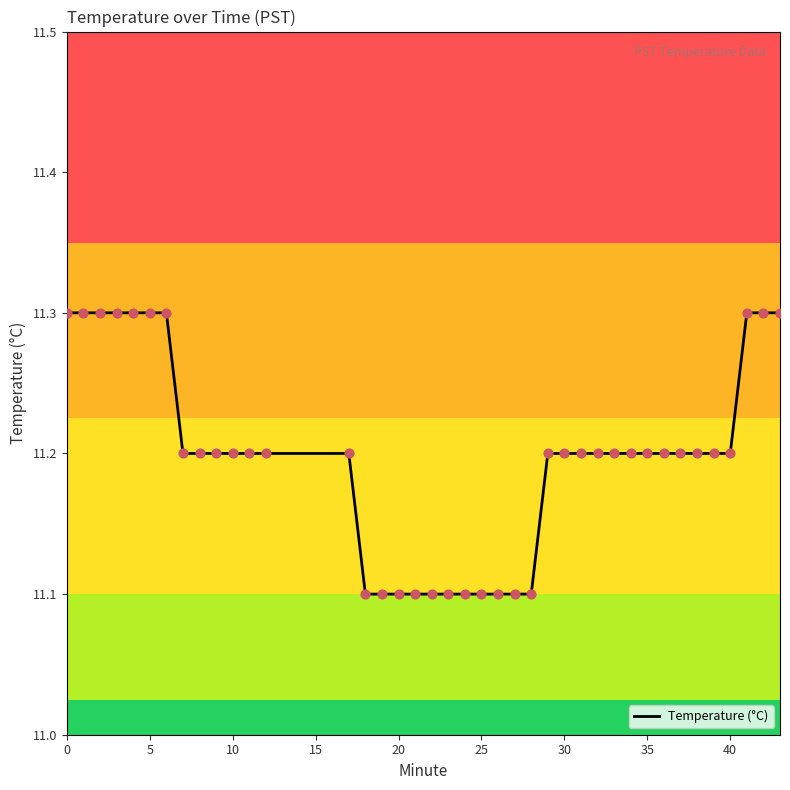

What is the maximum value shown in the chart?

11.3